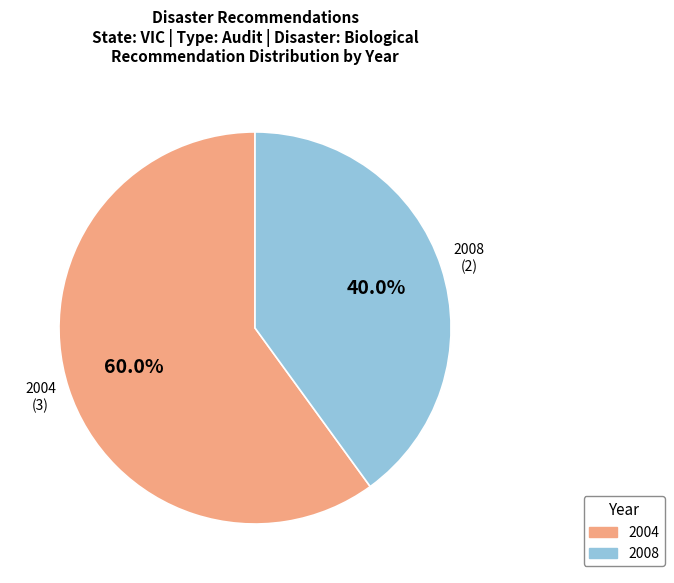

Is there a majority slice in this chart?

Yes